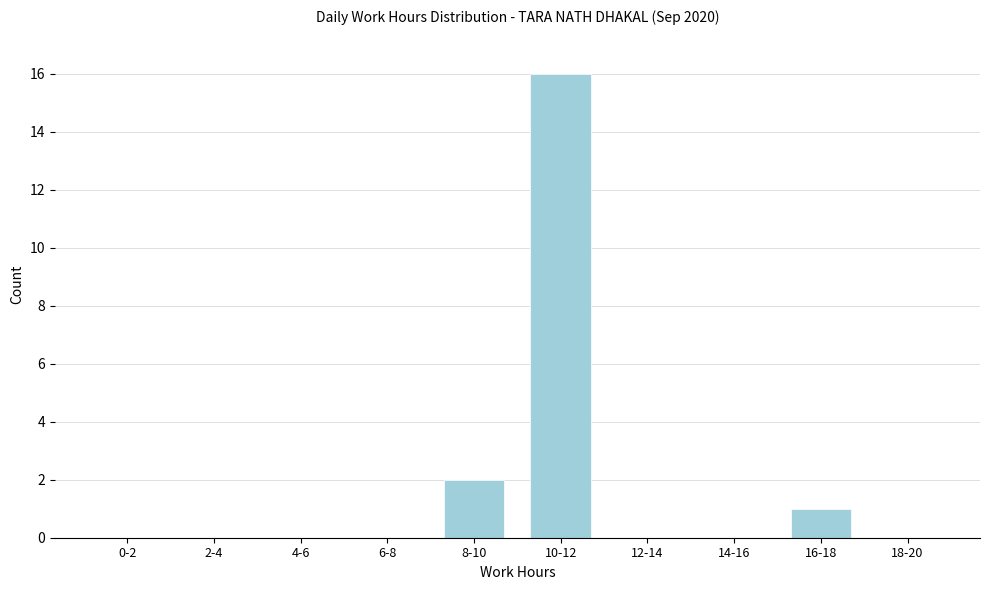

Reading left to right, list all the values displayed in this chart.

0-2=0	2-4=0	4-6=0	6-8=0	8-10=2	10-12=16	12-14=0	14-16=0	16-18=1	18-20=0